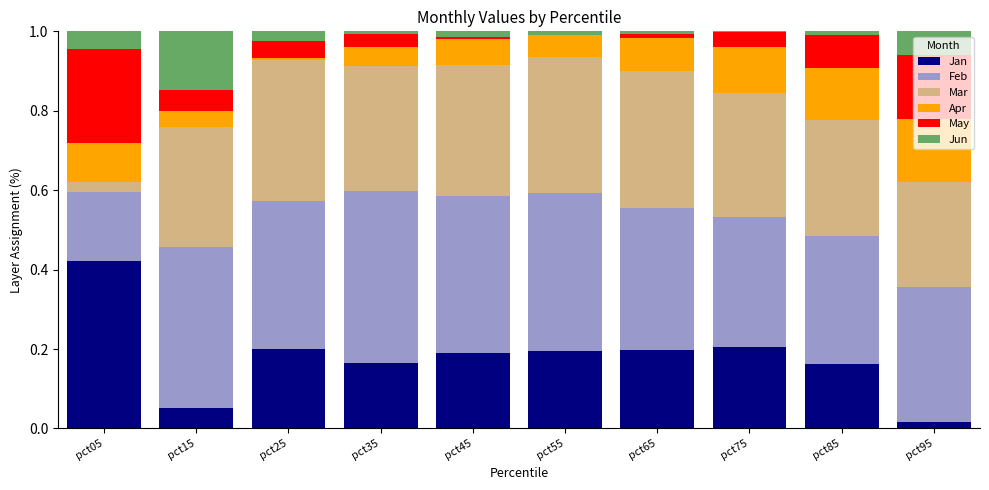

What is the total value across all series at pct75?

1.0